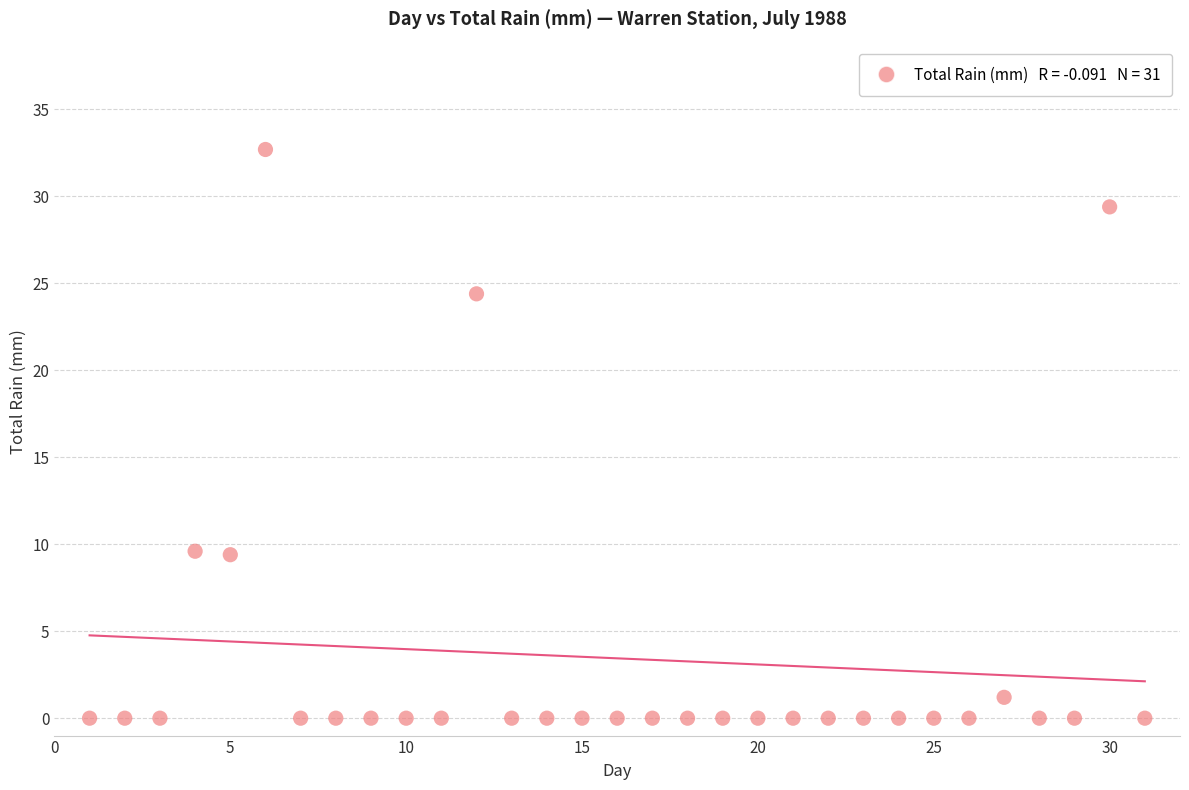

What is the range of X values (max minus min)?

30.0